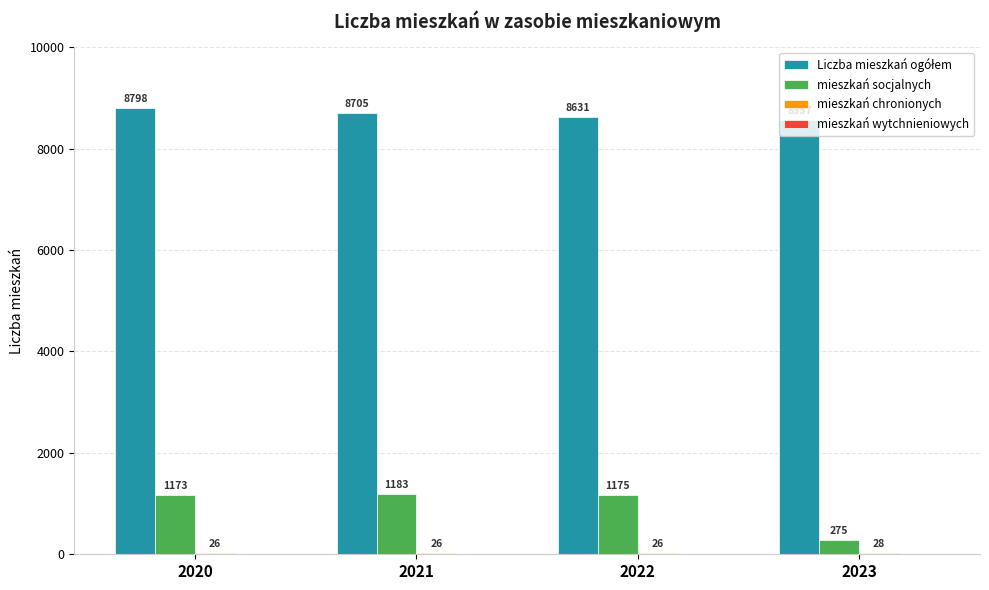

How many data points does each series have?

4